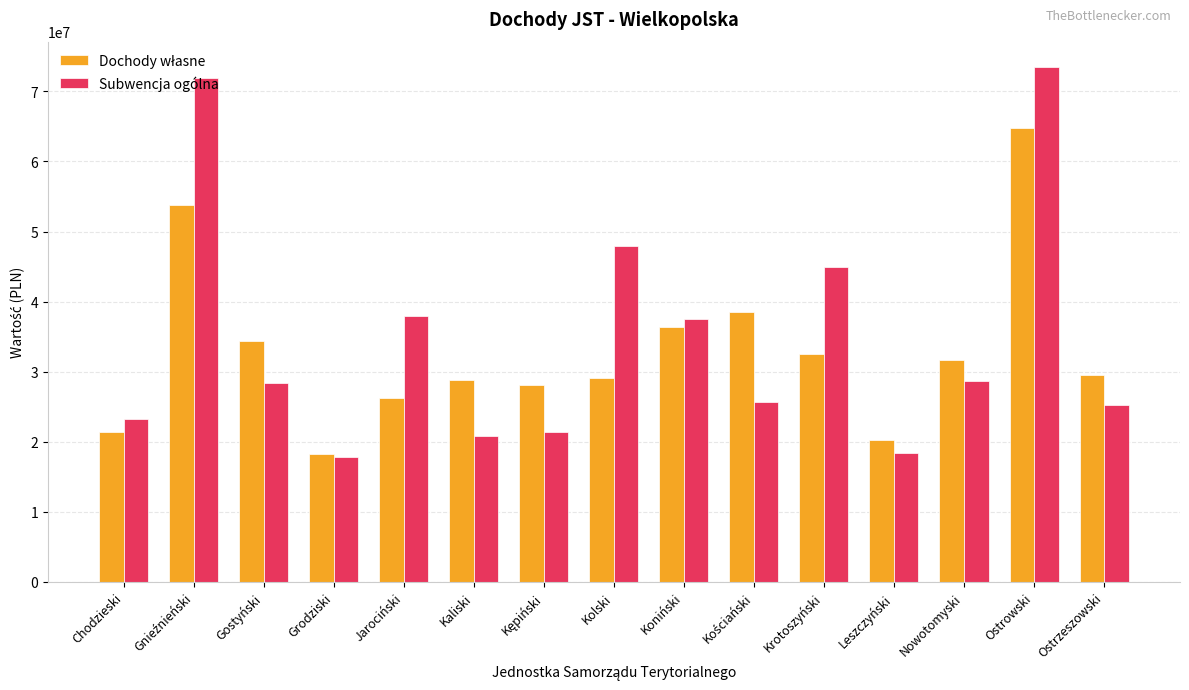

At which category is the sum across all series the highest?

Ostrowski